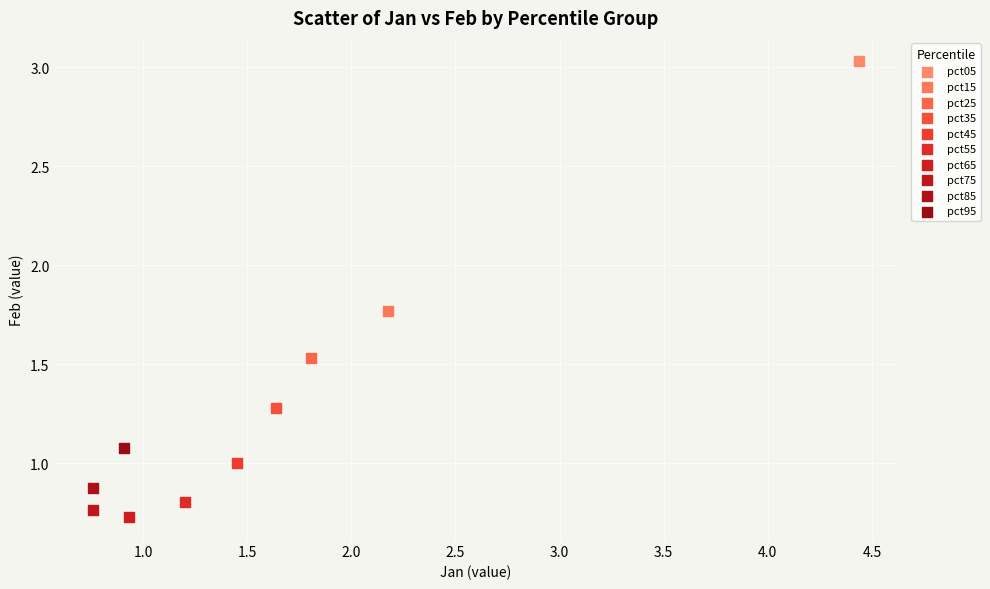

Which series contains the lowest Y value?

pct65